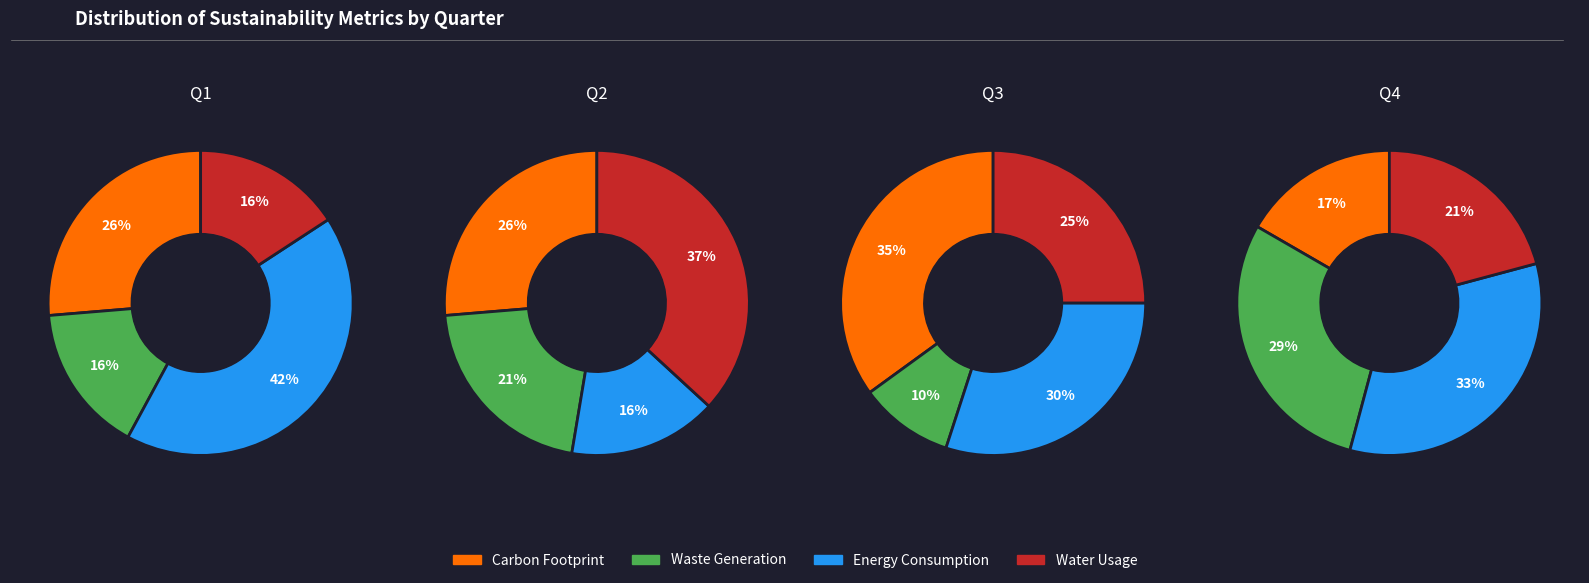

How many segments does this pie chart have?

4